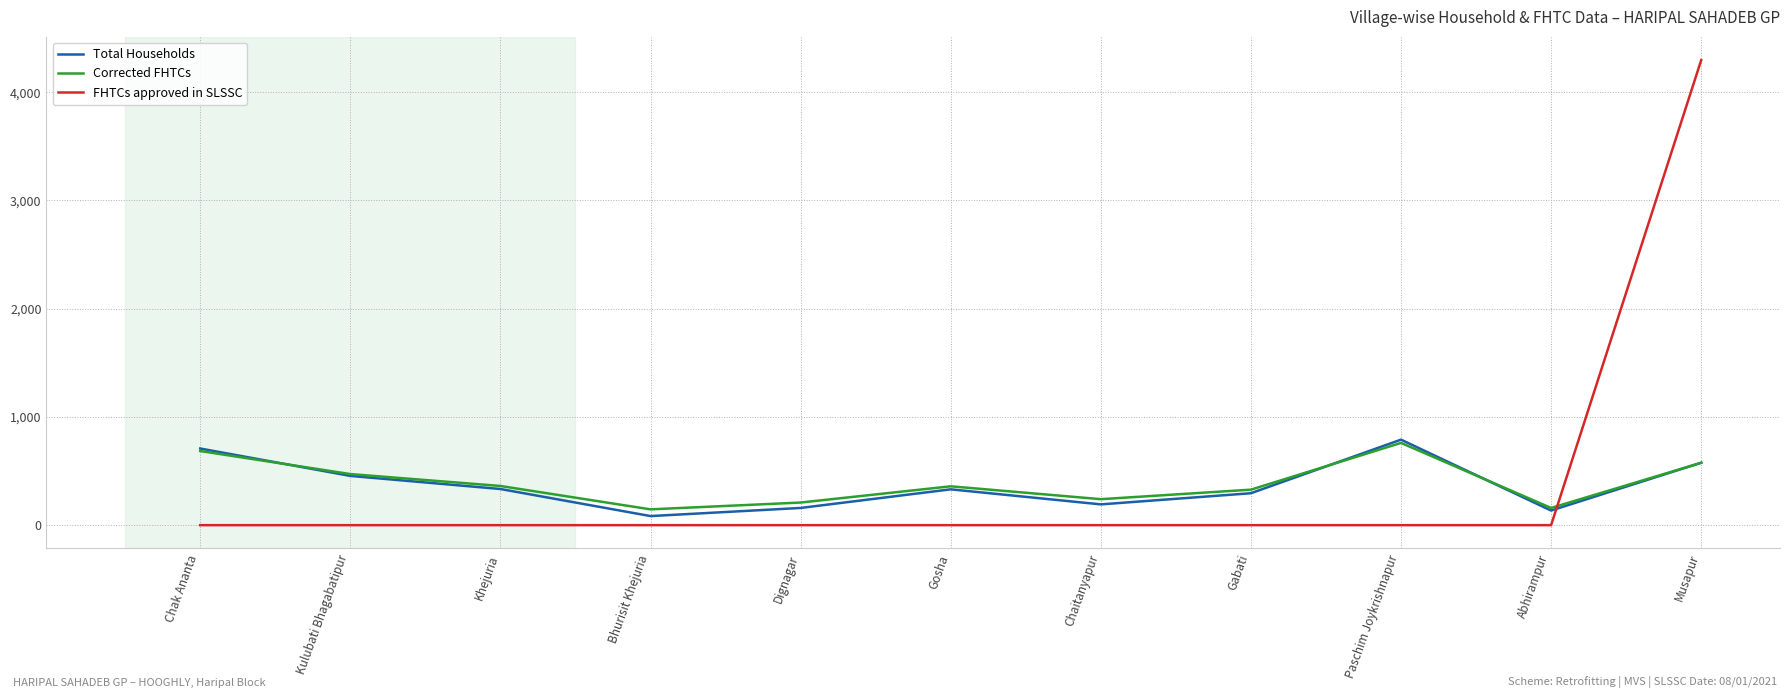

At which category does Corrected FHTCs reach its first local peak?

Gosha